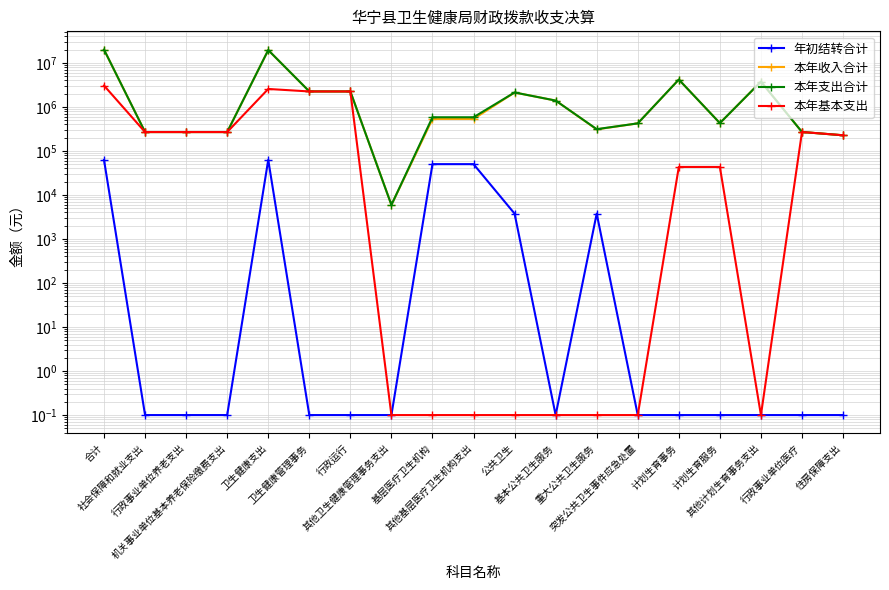

Rank the categories by 年初结转合计 value from lowest to highest.

社会保障和就业支出, 行政事业单位养老支出, 机关事业单位基本养老保险缴费支出, 卫生健康管理事务, 行政运行, 其他卫生健康管理事务支出, 基本公共卫生服务, 突发公共卫生事件应急处置, 计划生育事务, 计划生育服务, 其他计划生育事务支出, 行政事业单位医疗, 住房保障支出, 公共卫生, 重大公共卫生服务, 基层医疗卫生机构, 其他基层医疗卫生机构支出, 合计, 卫生健康支出